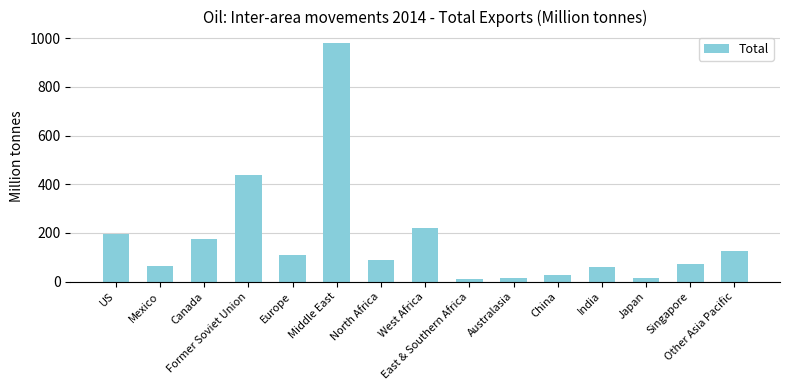

What is the sum of all values?

2593.5